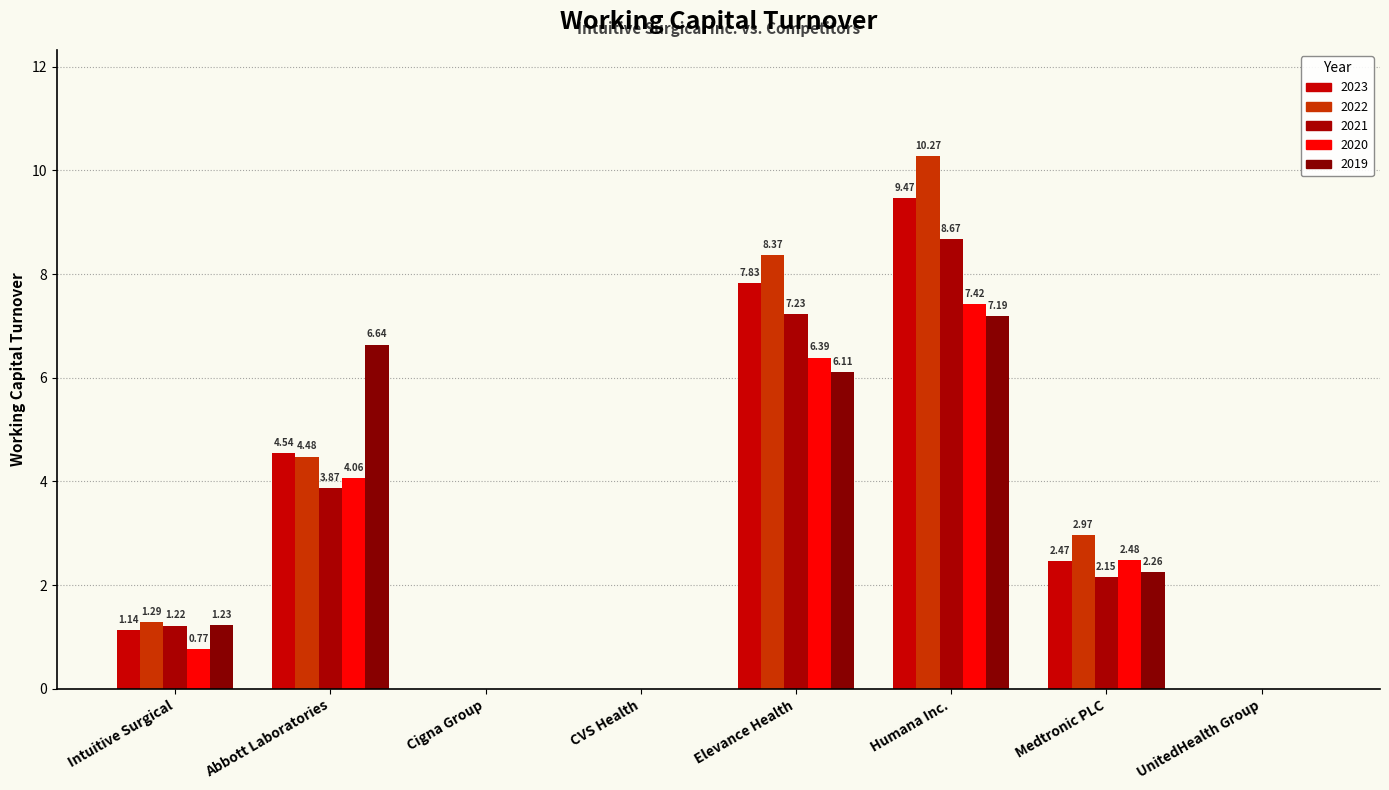

What is the label of the 5th bar from the left?

Elevance Health